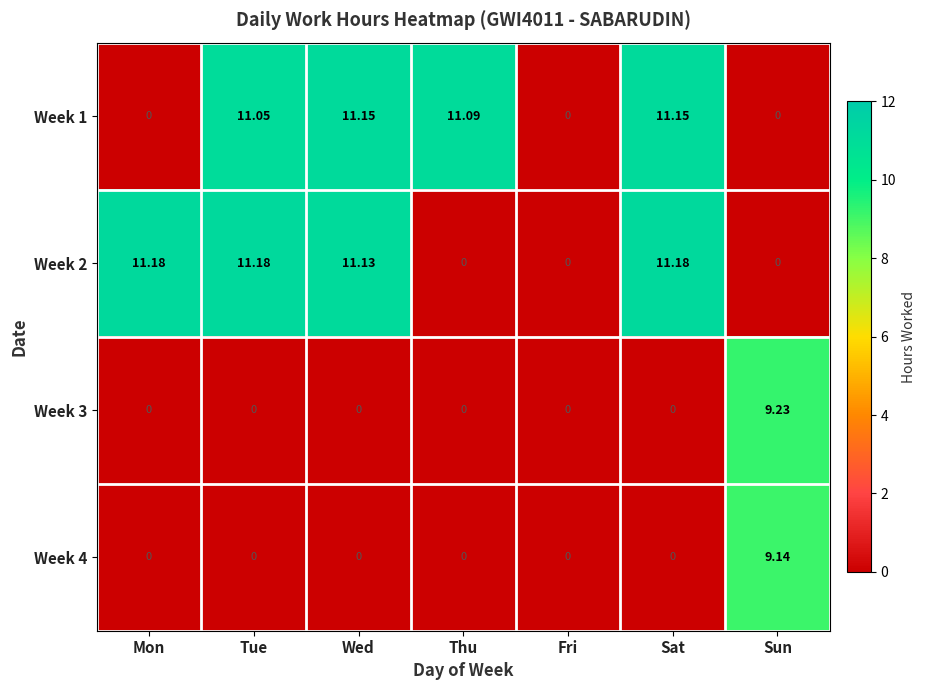

At which category is the sum across all series the highest?

Sat